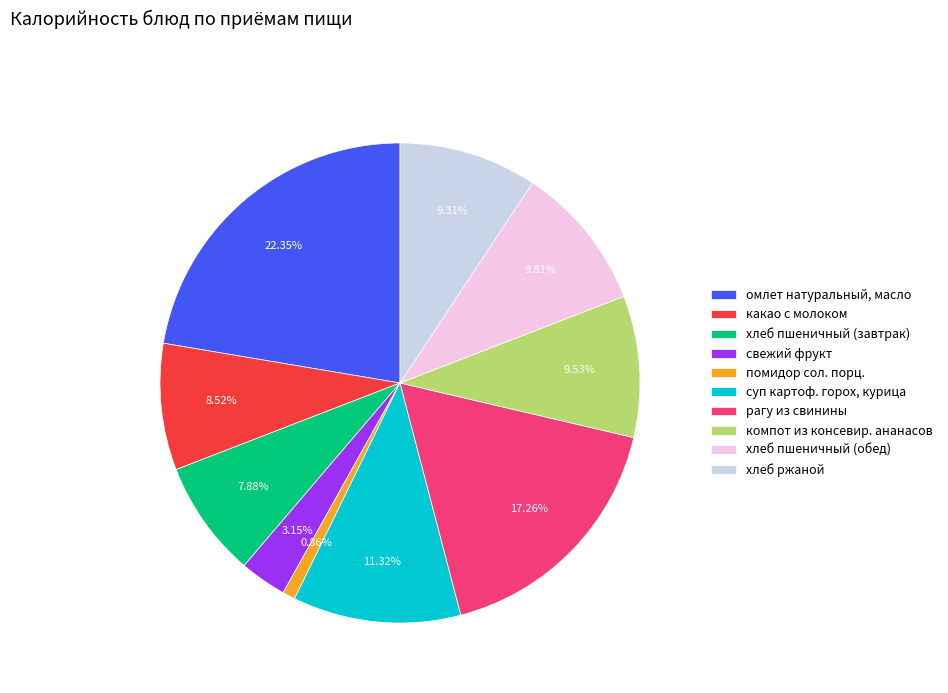

Is there any slice that represents more than half of the pie?

No